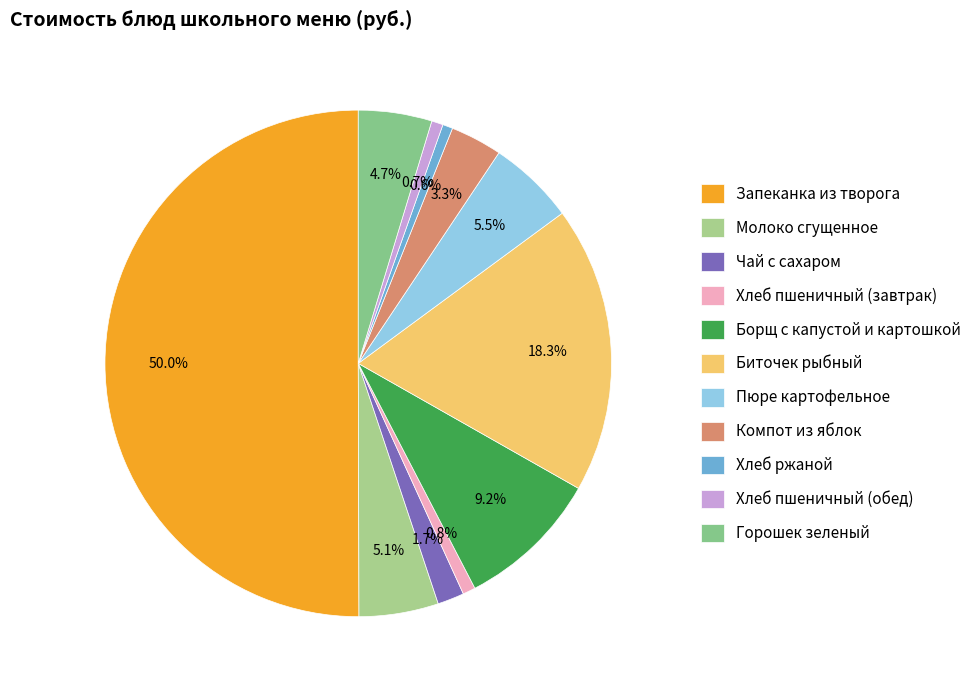

To the nearest percent, what is the combined percentage of Хлеб пшеничный (обед) and Борщ с капустой и картошкой?

10%